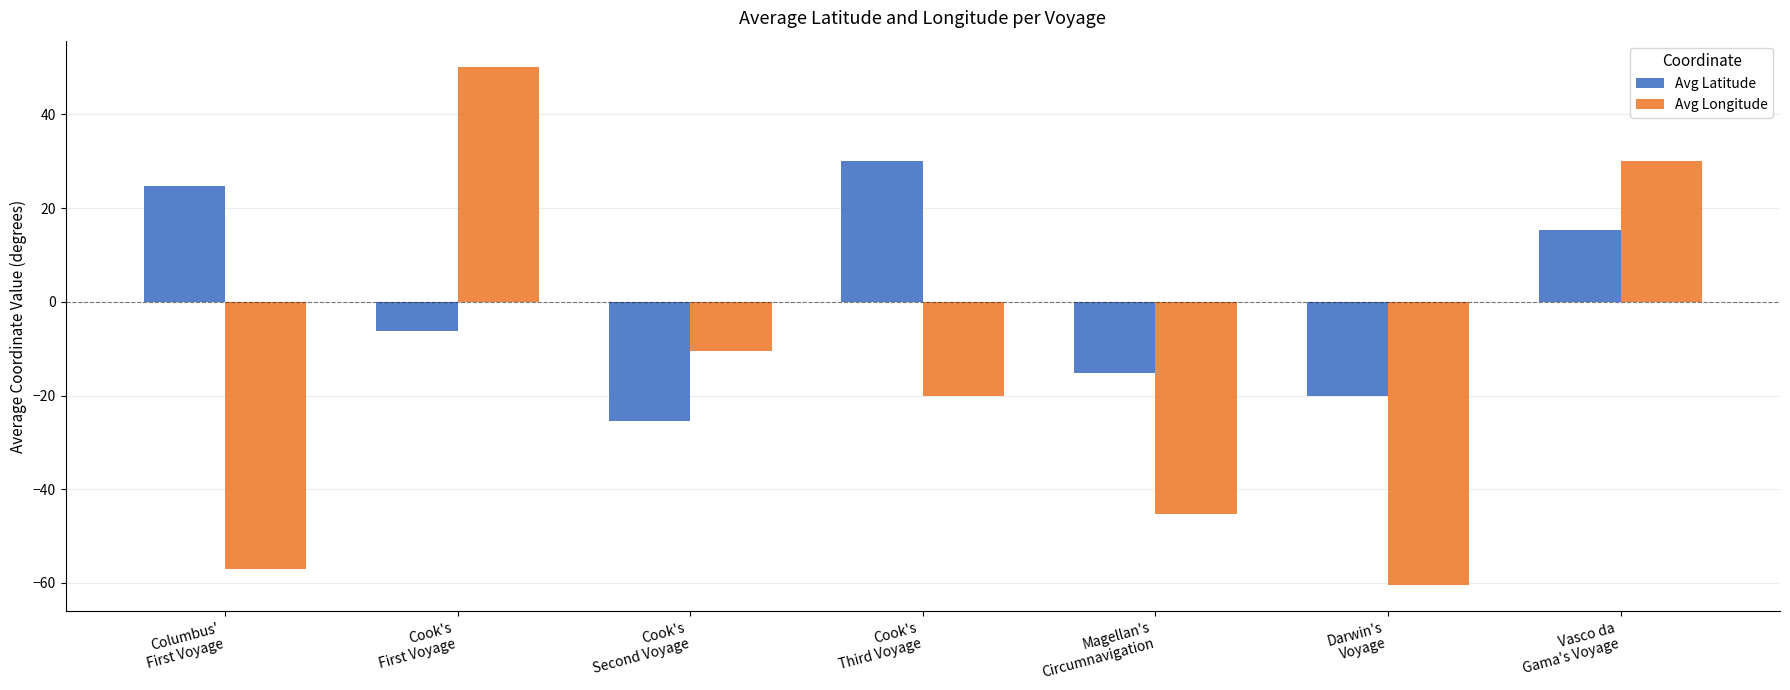

Where is Avg Latitude nearest to the value 2?

Cook's
First Voyage